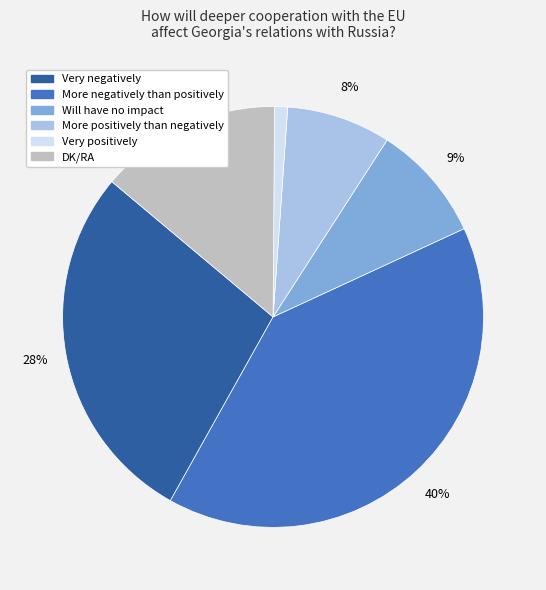

What is the smallest slice in the pie chart?

Very positively